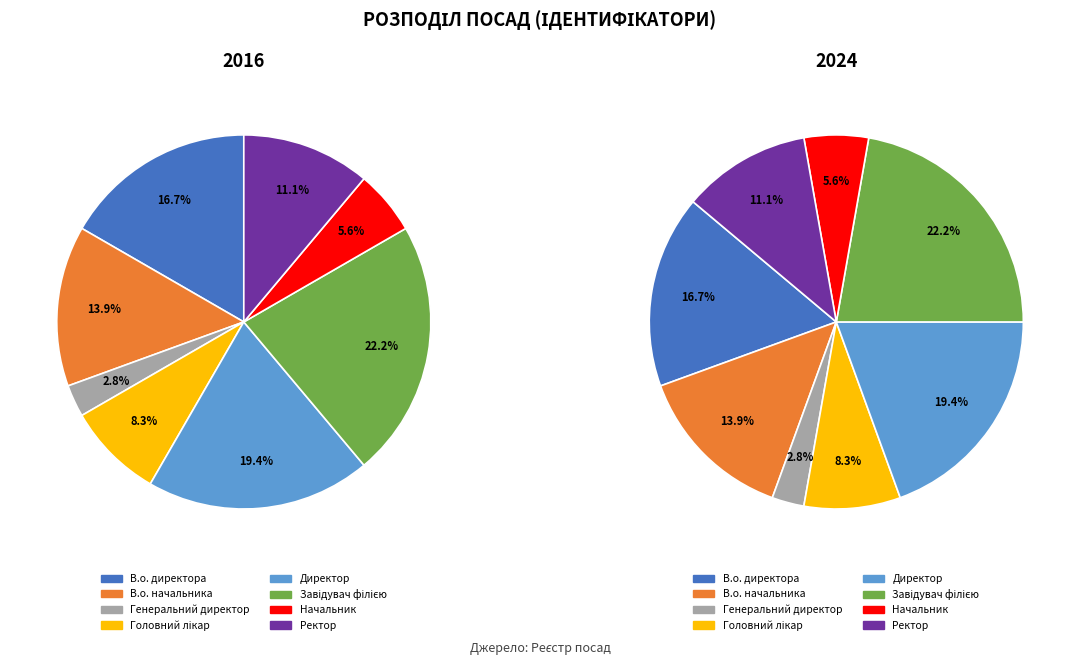

What is the change in value from Генеральний директор to Директор?

+6